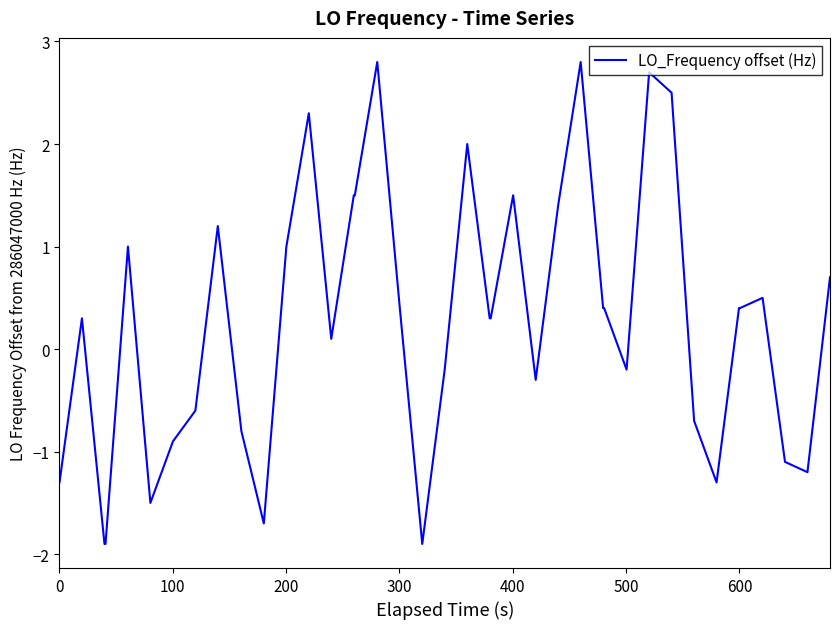

What is the maximum value shown in the chart?

2.8